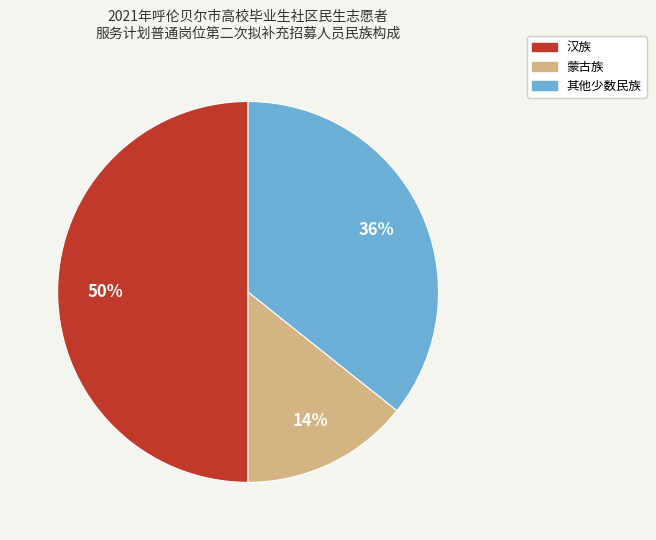

Do 汉族 and 其他少数民族 together represent more than half of the pie?

Yes